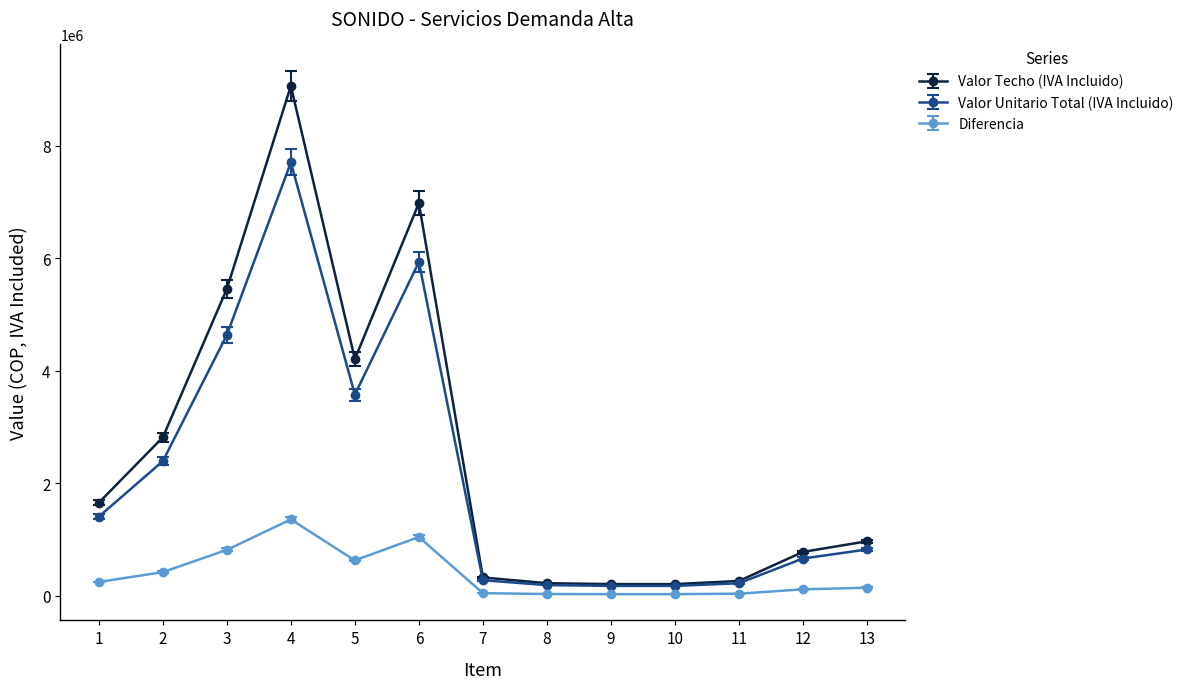

List the series in order of their peak value, lowest first.

Diferencia, Valor Unitario Total (IVA Incluido), Valor Techo (IVA Incluido)